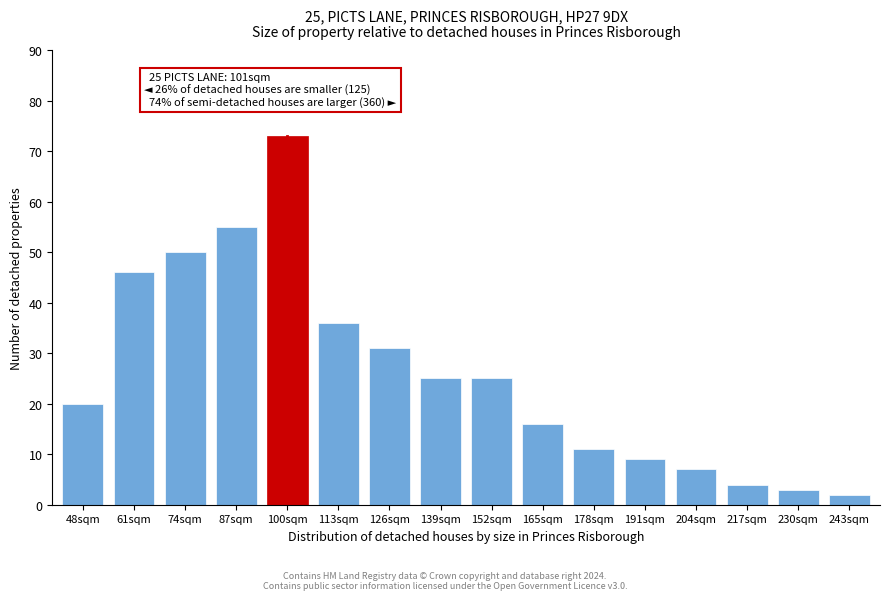

Reading left to right, transcribe all the data shown in this chart.

20	46	50	55	73	36	31	25	25	16	11	9	7	4	3	2